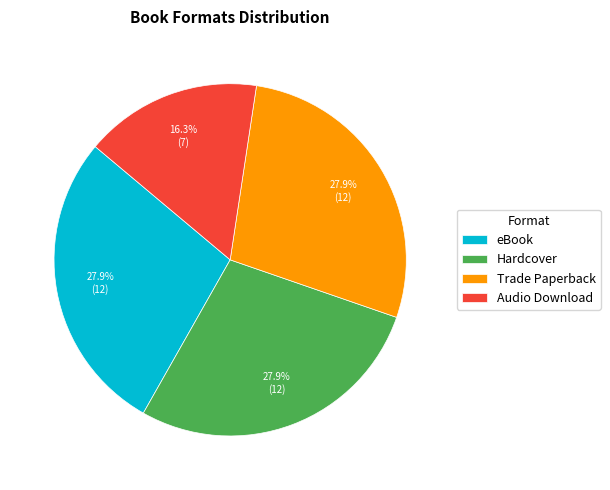

Is it true that Trade Paperback is 28% of the pie?

True